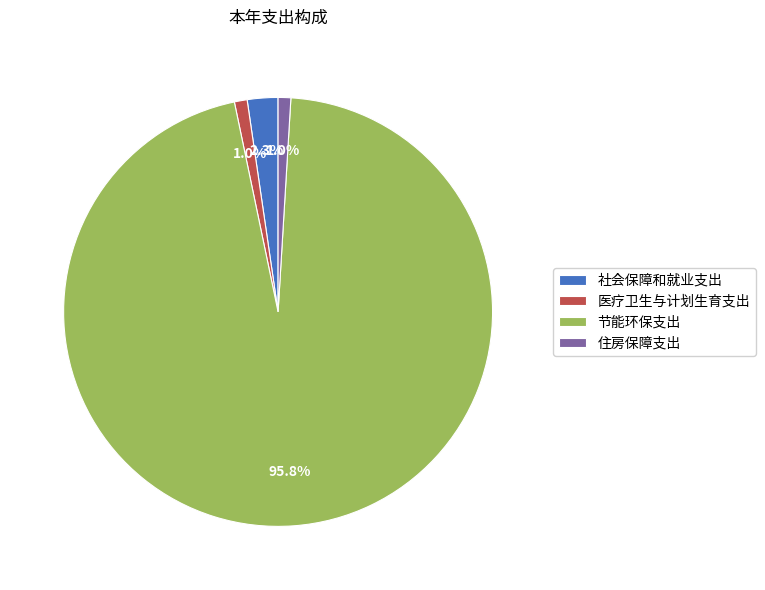

To the nearest percent, what percentage of the pie is 社会保障和就业支出?

2%